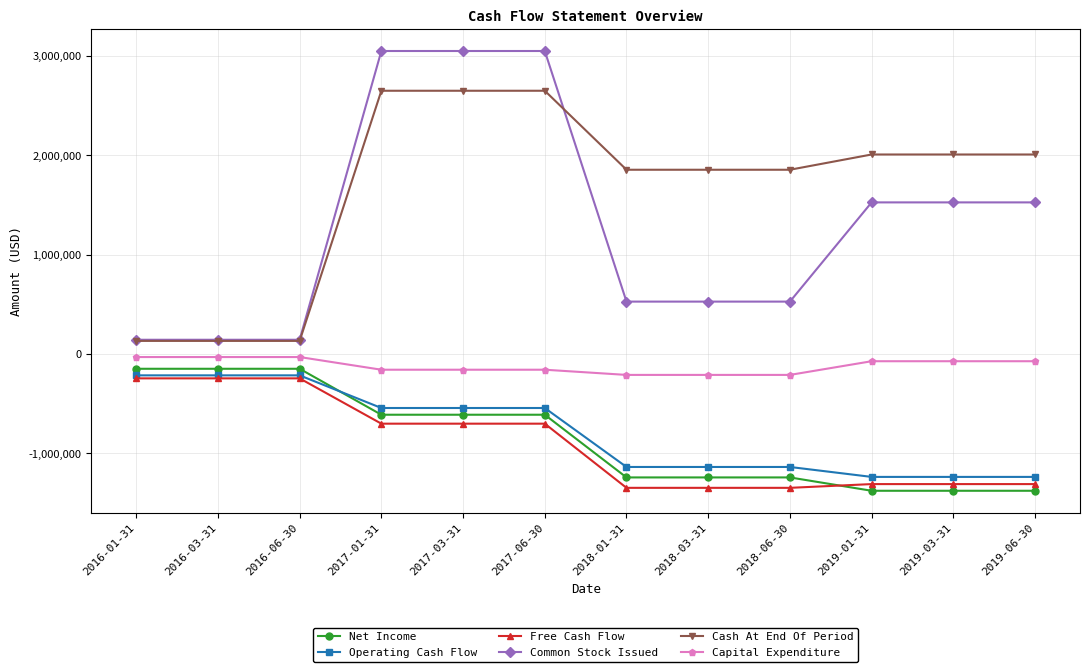

What is the difference between the second highest and minimum values in the Net Income series?

1227750